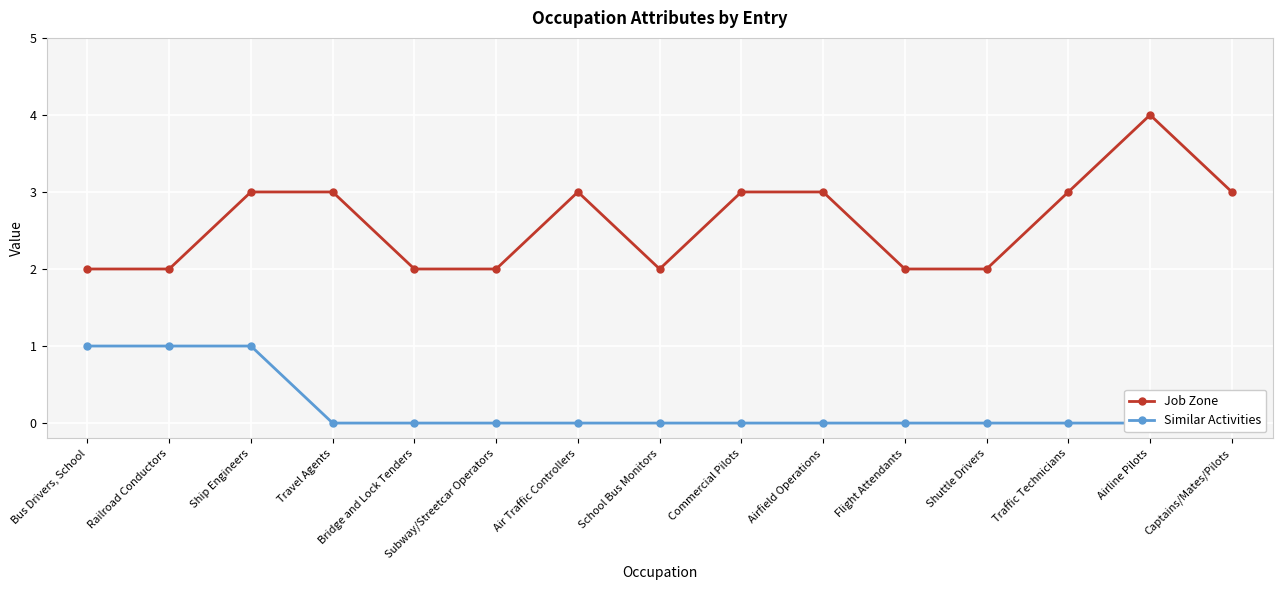

Between Railroad Conductors and Travel Agents, which series saw the biggest shift?

Job Zone